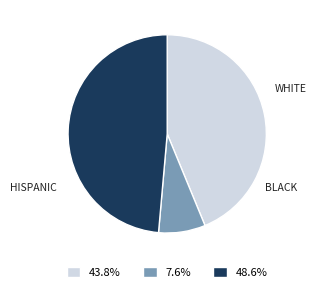

Does WHITE account for over 50% of the chart?

No